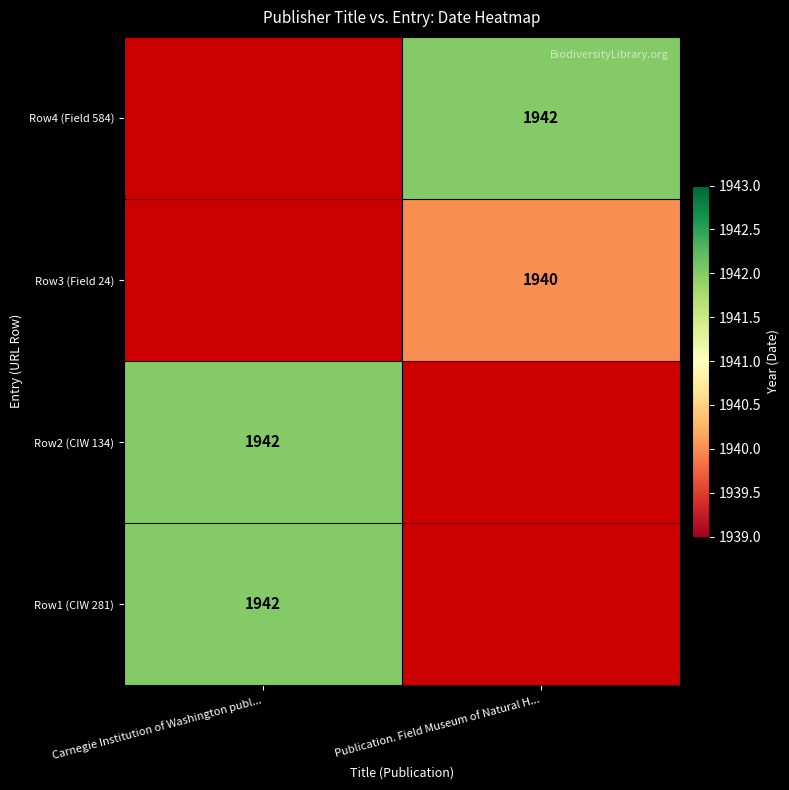

How many positive values does the Row1 (CIW 281) series have?

1